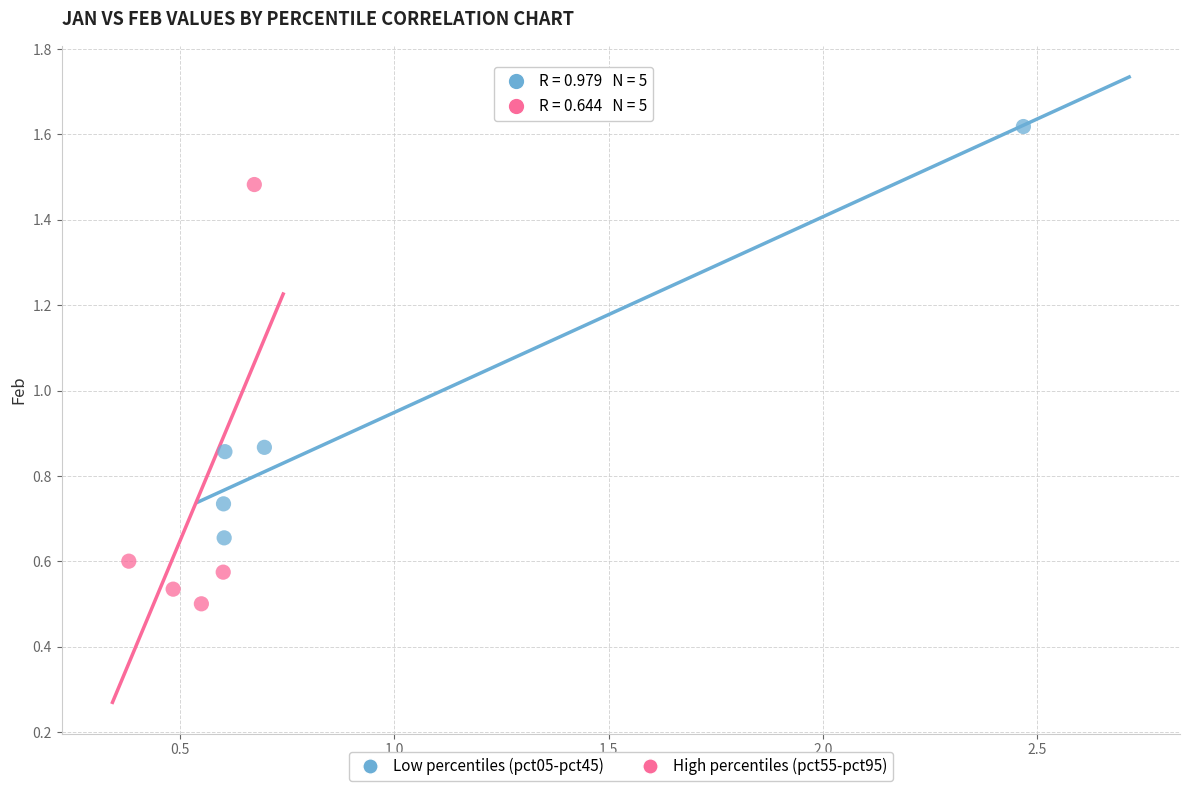

Which series contains the lowest Y value?

High percentiles (pct55-pct95)